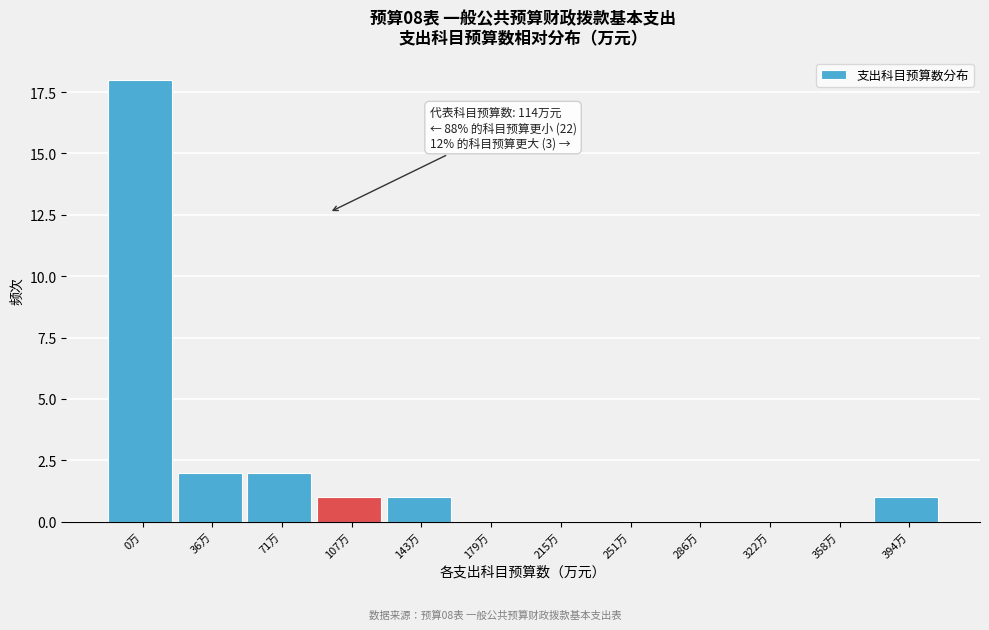

Reading left to right, extract all data points from this chart.

0万=18	36万=2	71万=2	107万=1	143万=1	179万=0	215万=0	251万=0	286万=0	322万=0	358万=0	394万=1